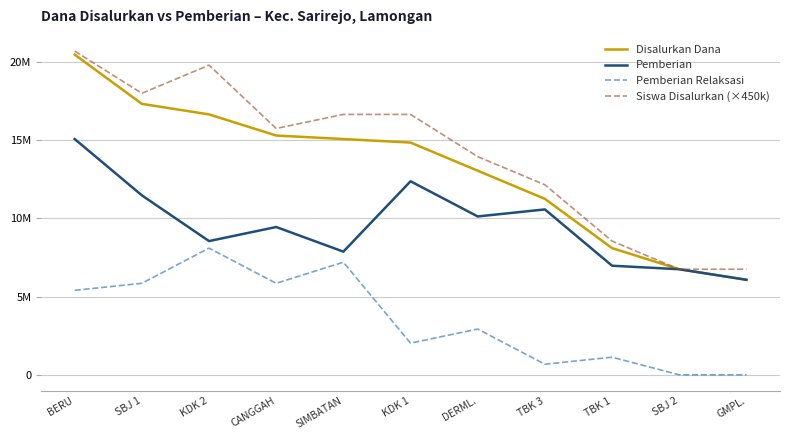

What is the difference between the maximum and minimum values in the Siswa Disalurkan (×450k) series?

13950000